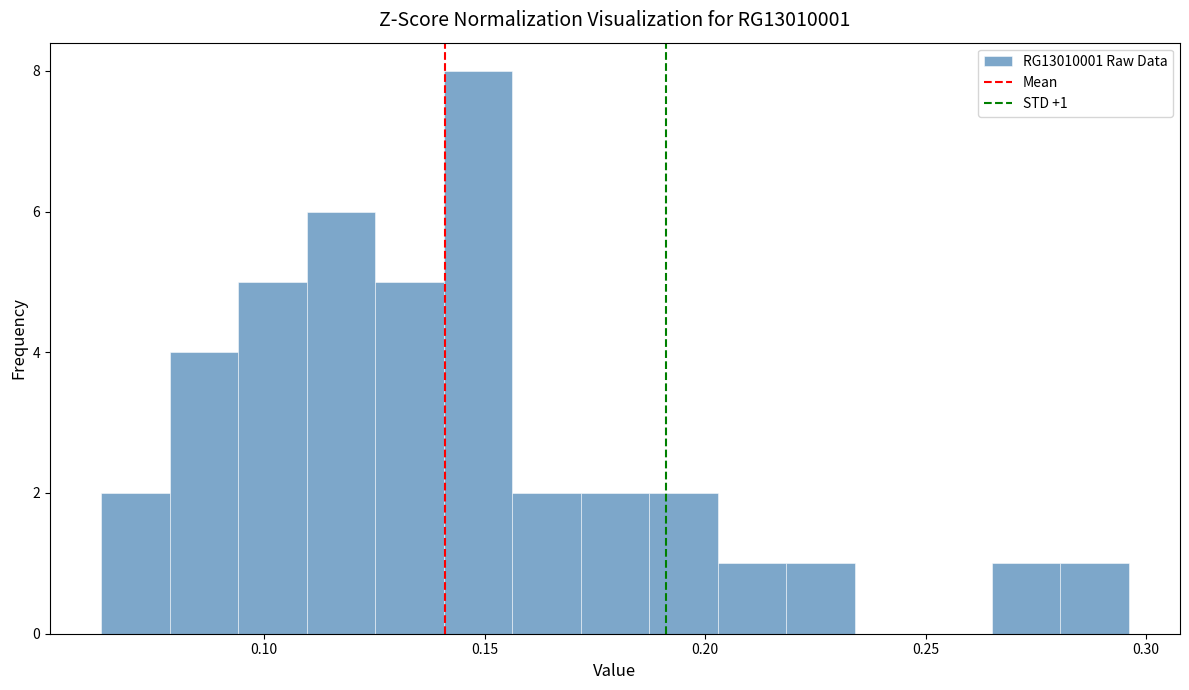

Around what value on the x-axis is the tallest bar? Give the approximate position of its centre, as read against the axis.

0.150